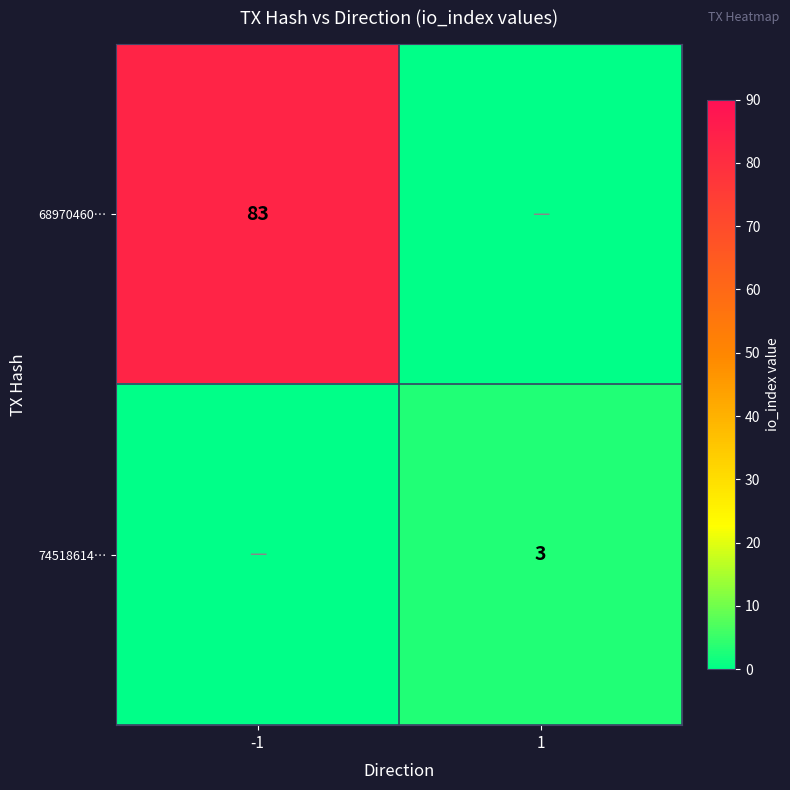

Which category has the highest value across all series?

-1